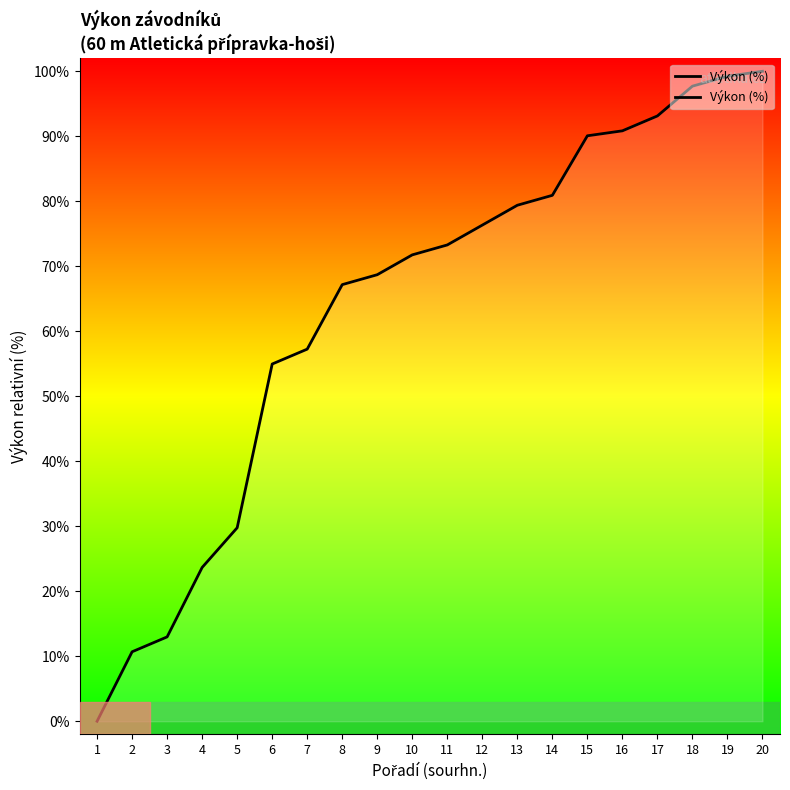

How many distinct data groups are displayed?

1